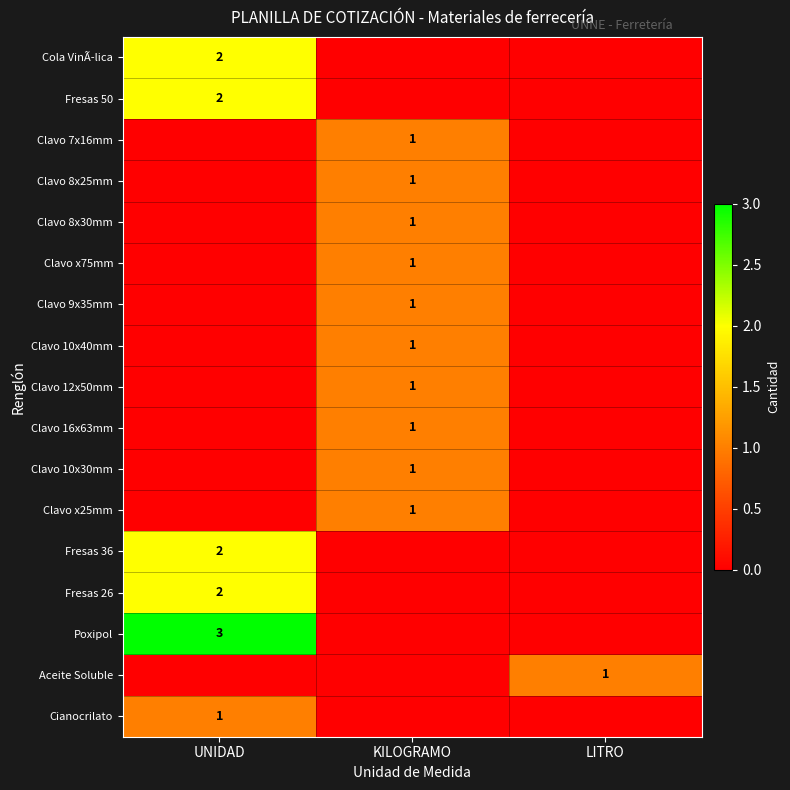

The value of Clavo 12x50mm at KILOGRAMO is 1. True or false?

True